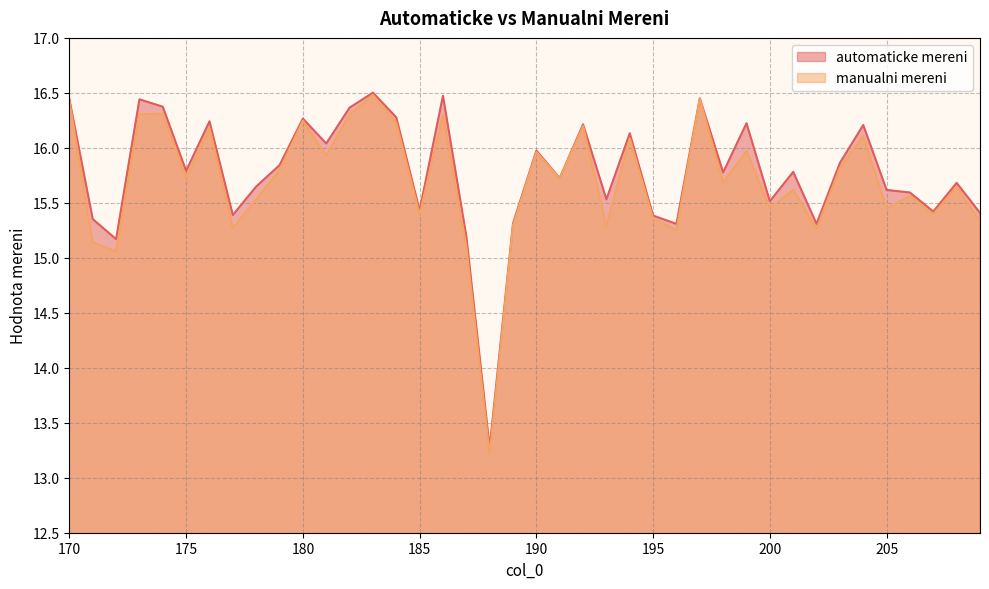

What is the maximum value shown in the chart?

16.5